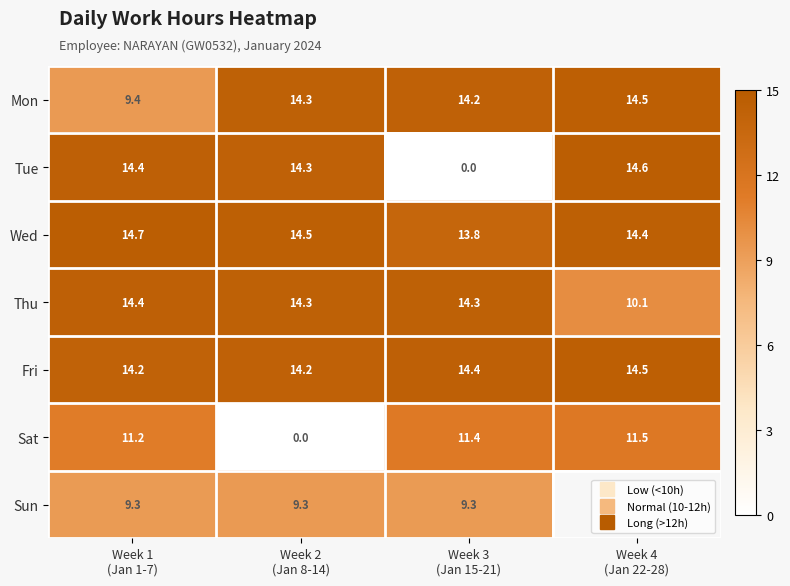

Is it true that Sun equals 9.3 at Week 1 (Jan 1-7)?

True